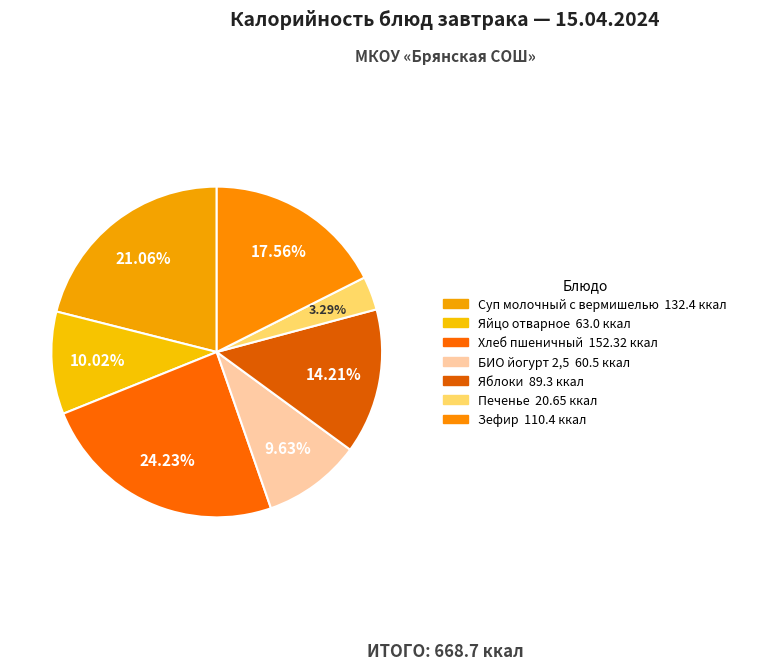

What percentage is the Яблоки slice, to the nearest percent?

14%